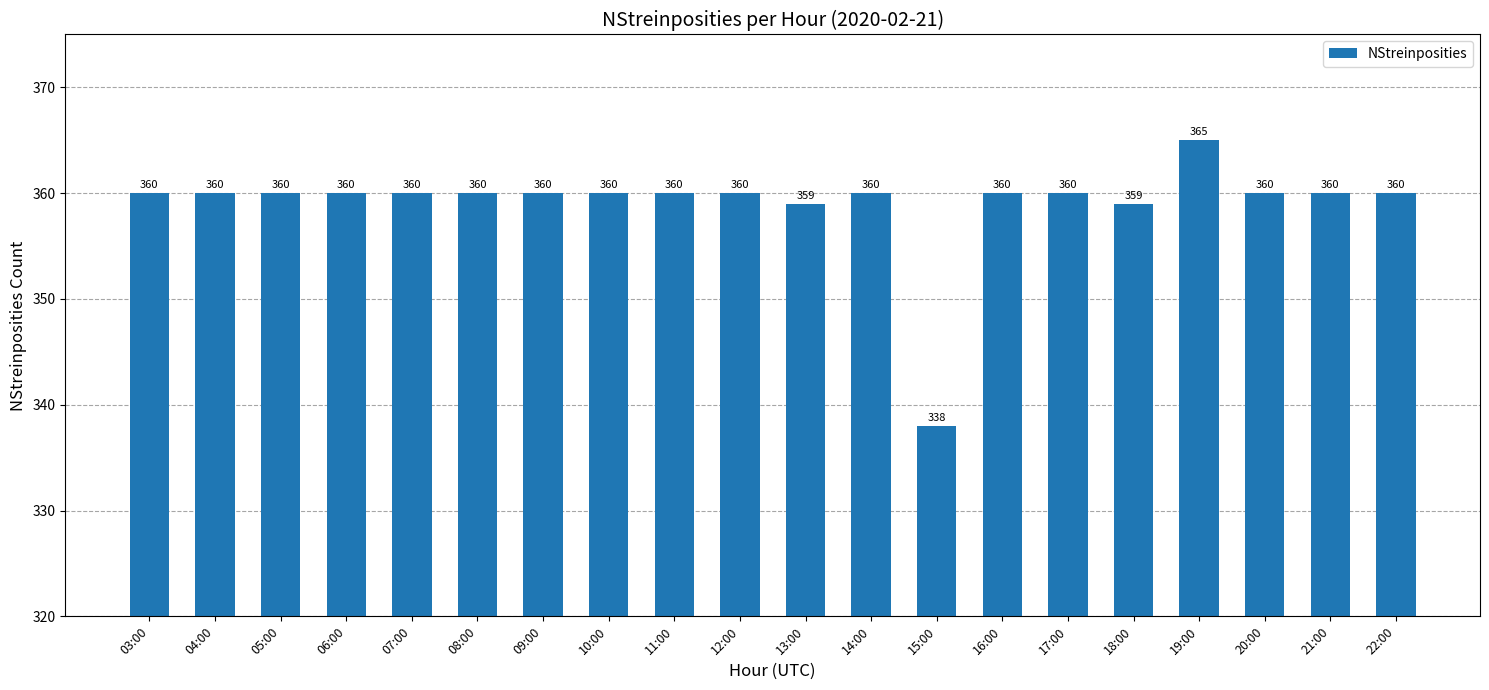

What is the sum of the values at 07:00 and 10:00?

720